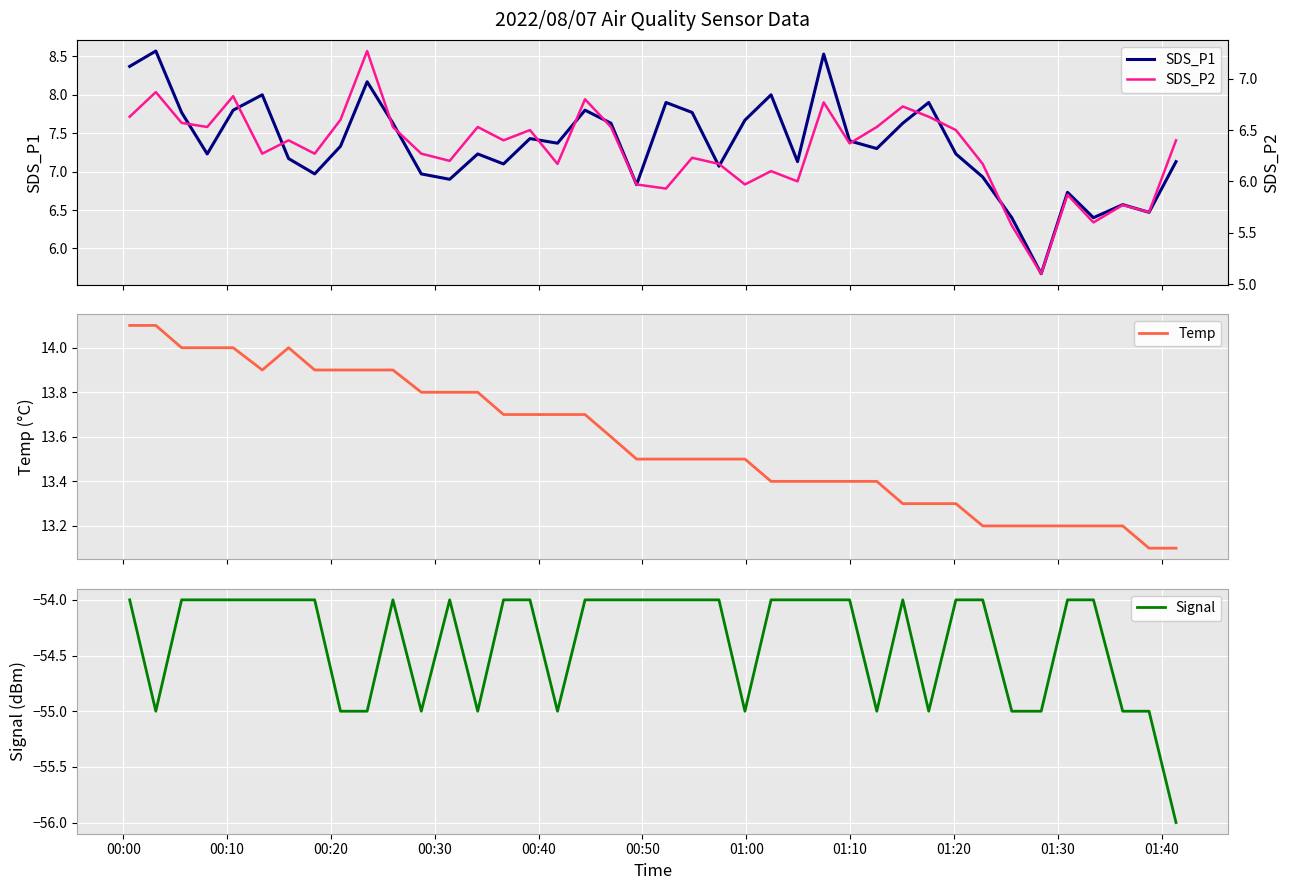

What is the lowest value of the SDS_P2 series?

5.1